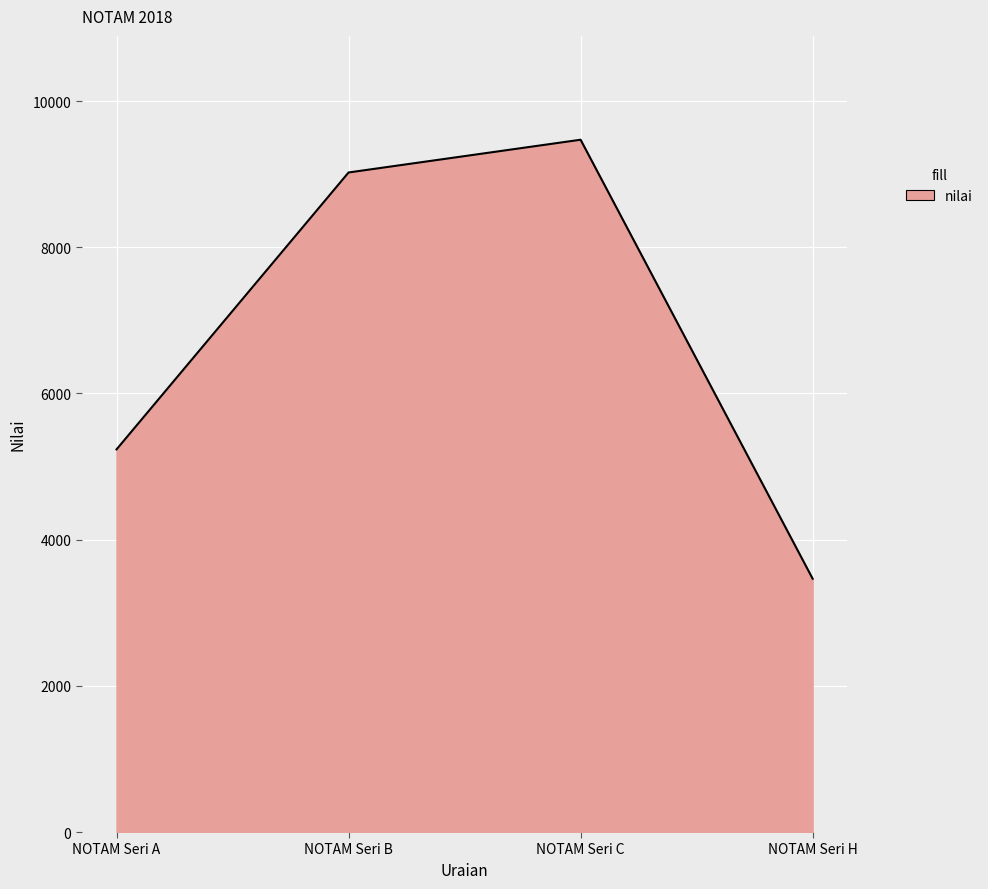

What is the maximum value shown in the chart?

9472